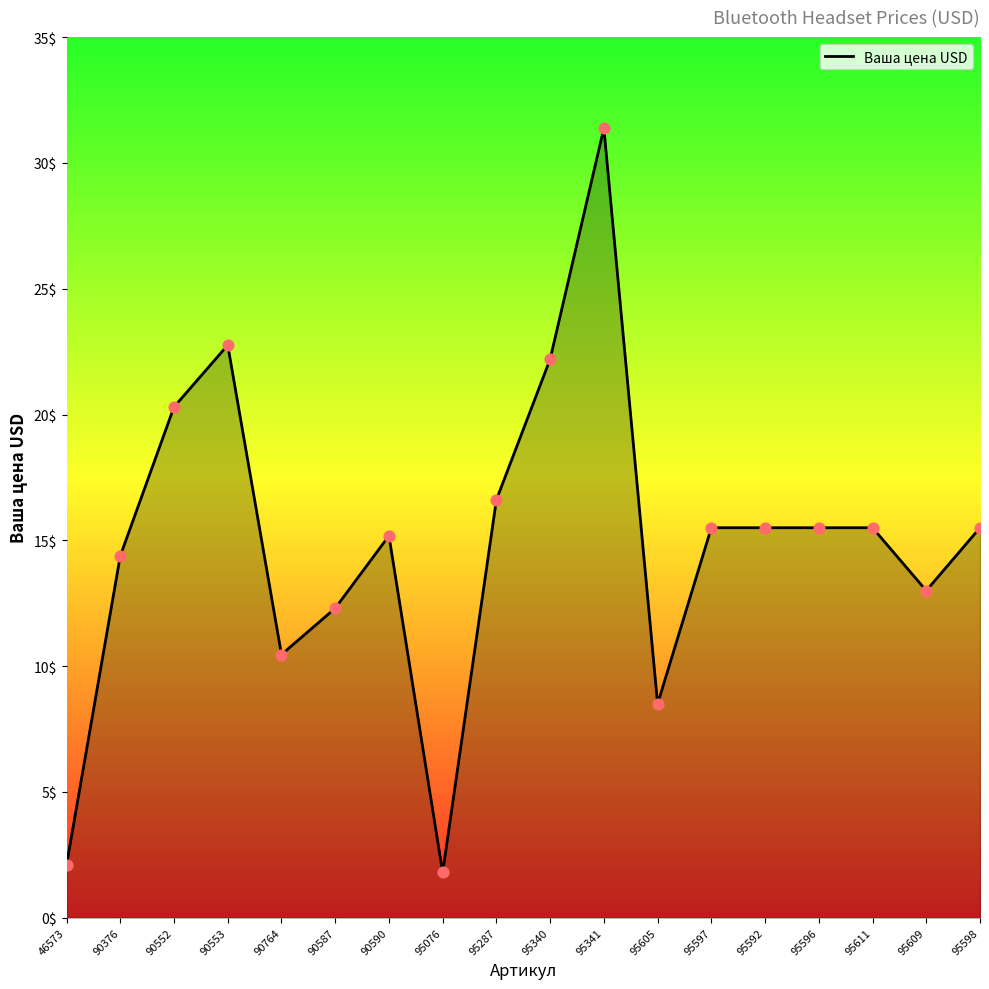

Between 90590 and 90764, which is larger?

90590